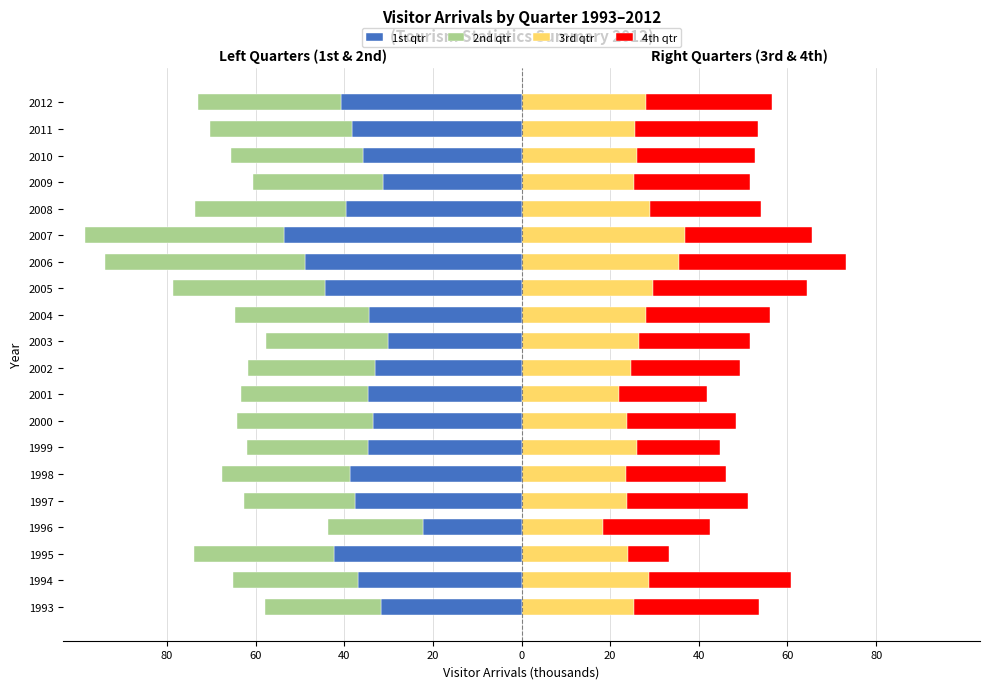

How many data points in 2nd qtr are less than -29?

11